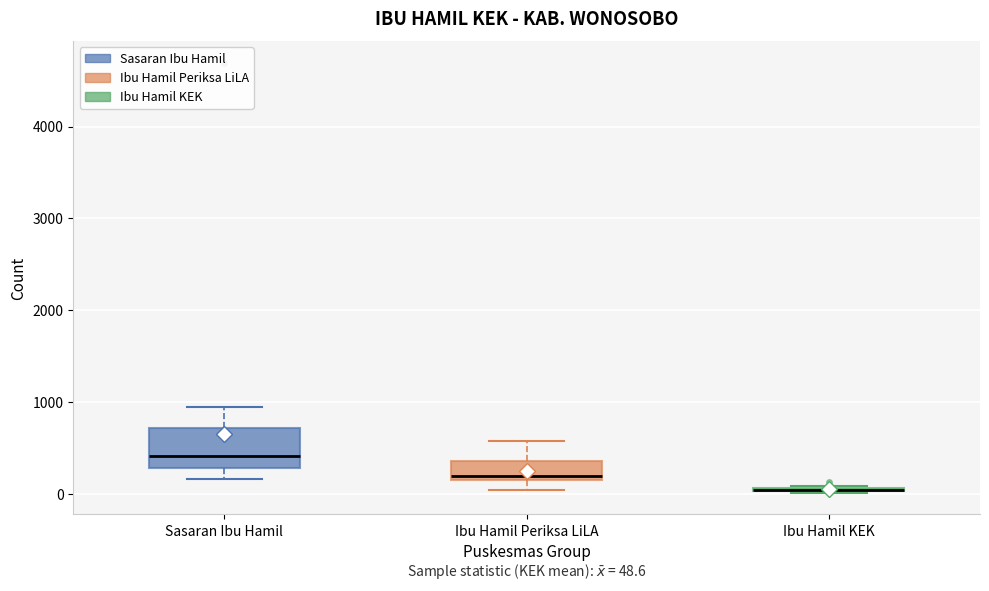

Comparing the boxes themselves (not the whiskers), which one is the tallest?

Sasaran Ibu Hamil